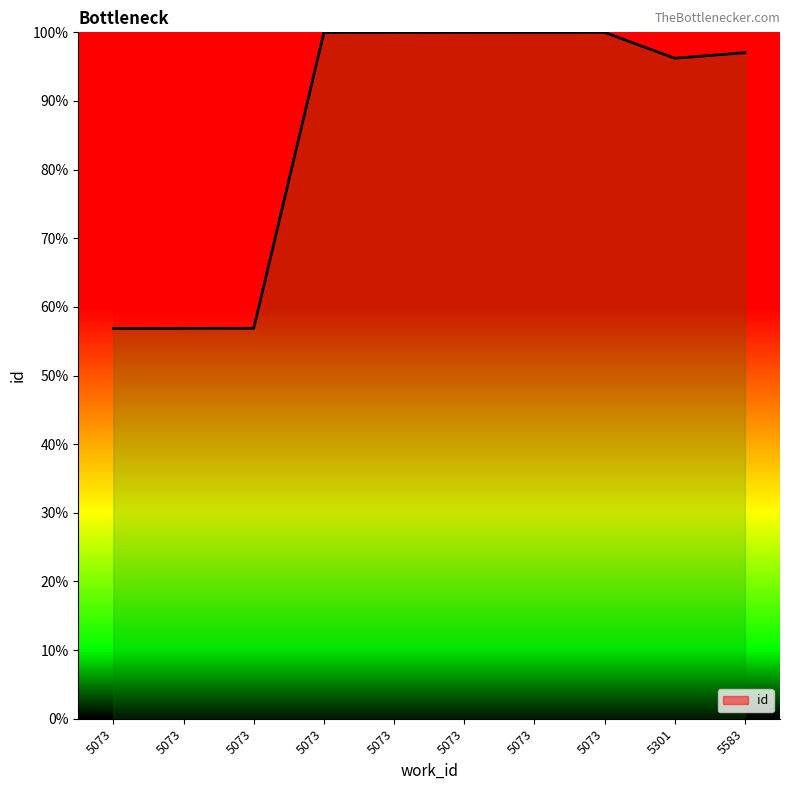

At which category does the chart reach its minimum across all series?

5073